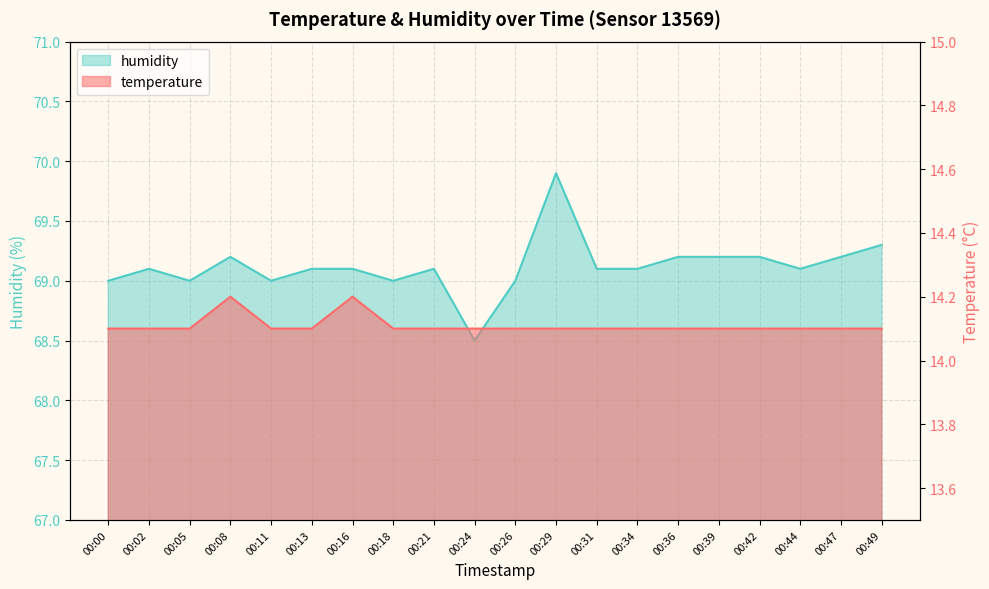

Does the chart display data point markers on the line(s)?

No